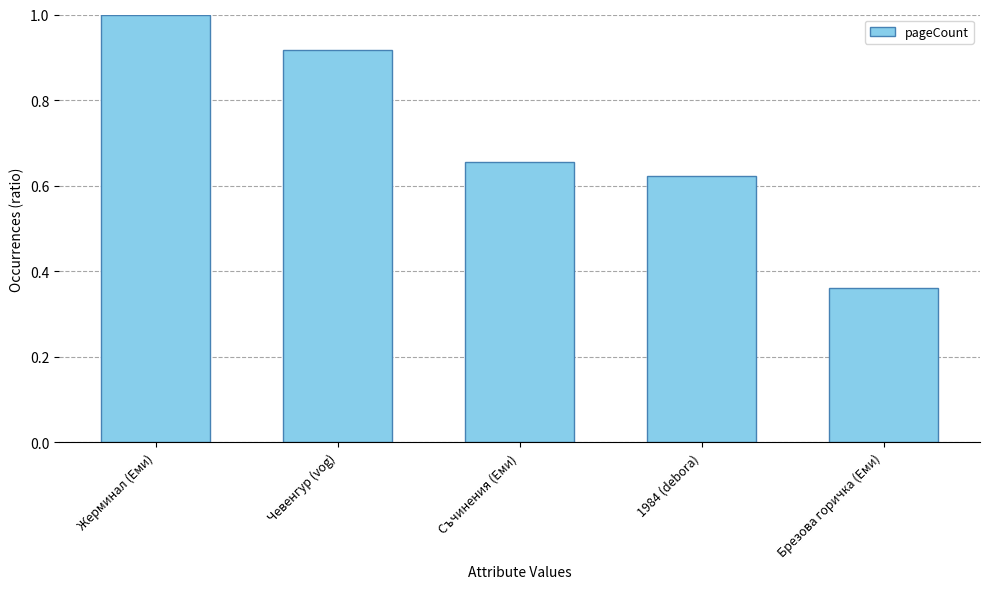

How many distinct data groups are displayed?

1